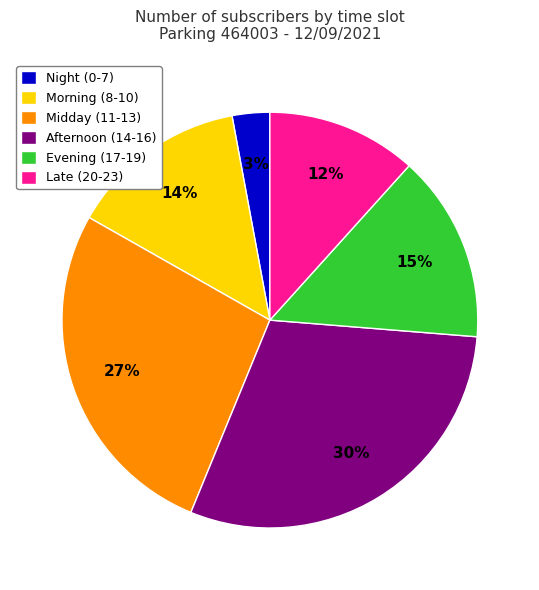

Count the number of slices in the pie.

6